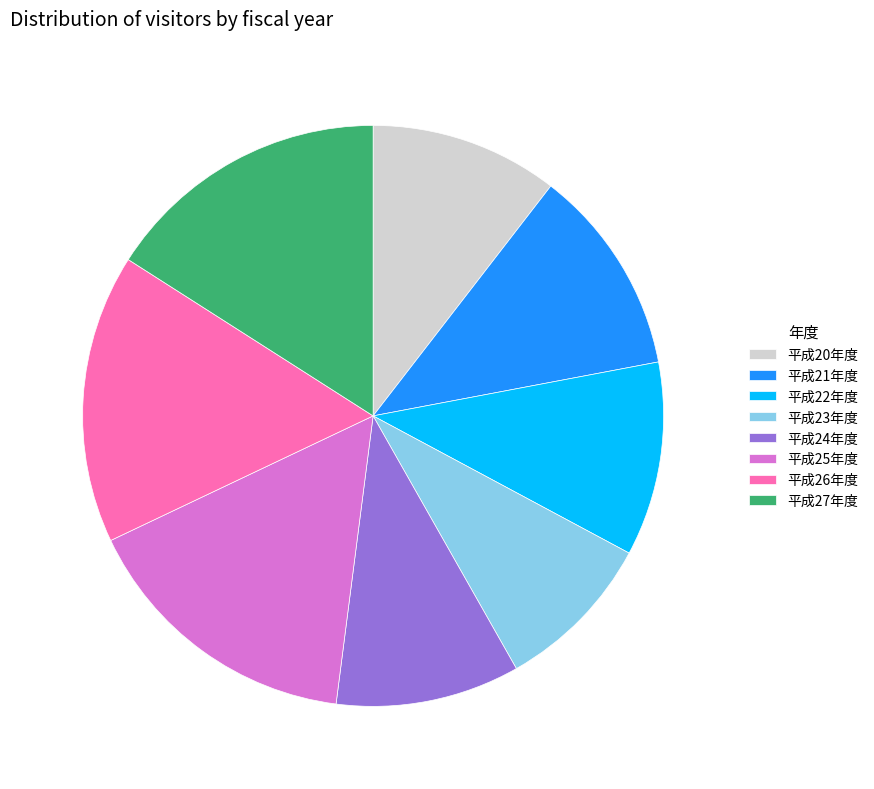

How many segments does this pie chart have?

8